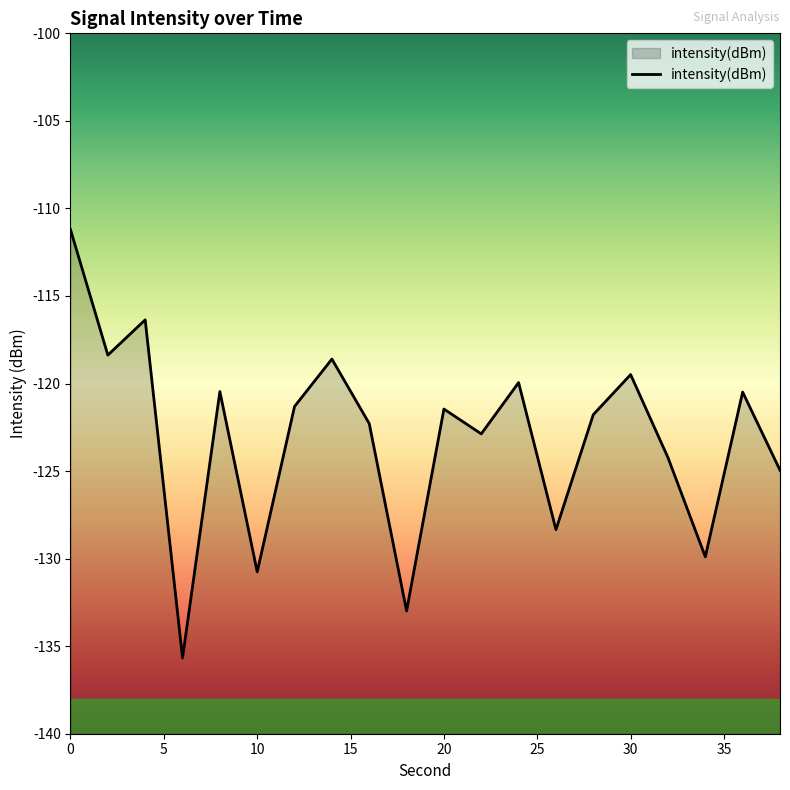

How many series are shown in this chart?

1